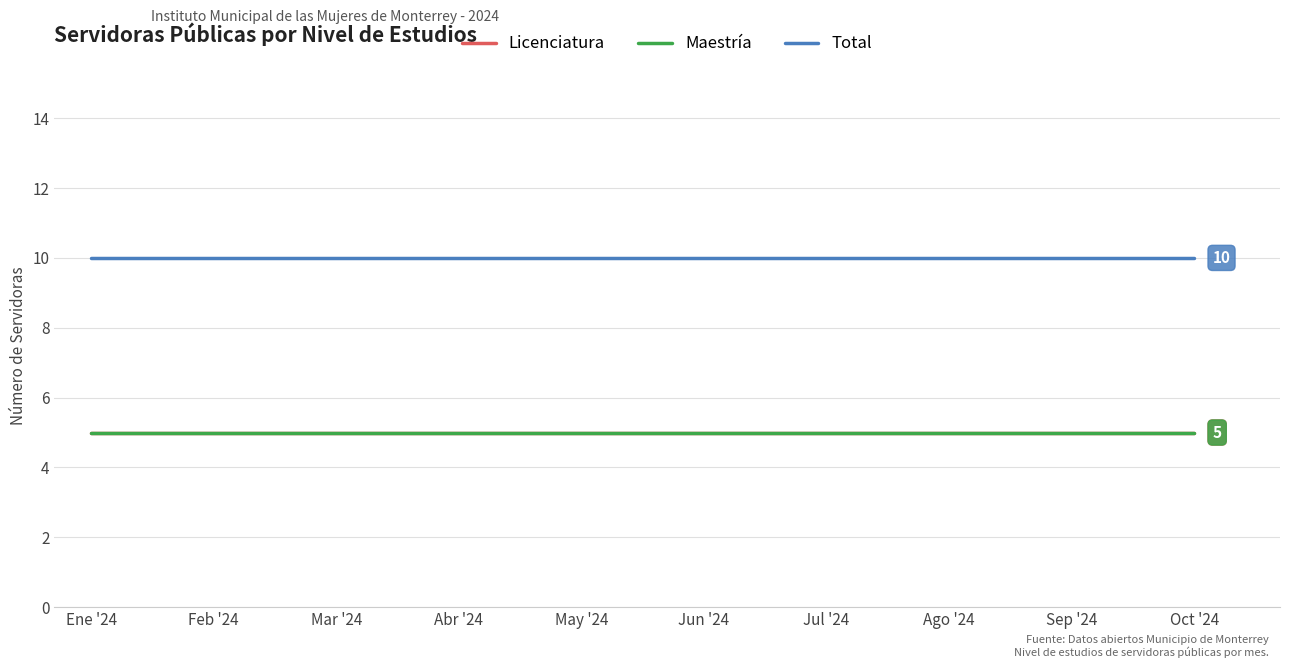

What is the maximum value for Maestría?

5